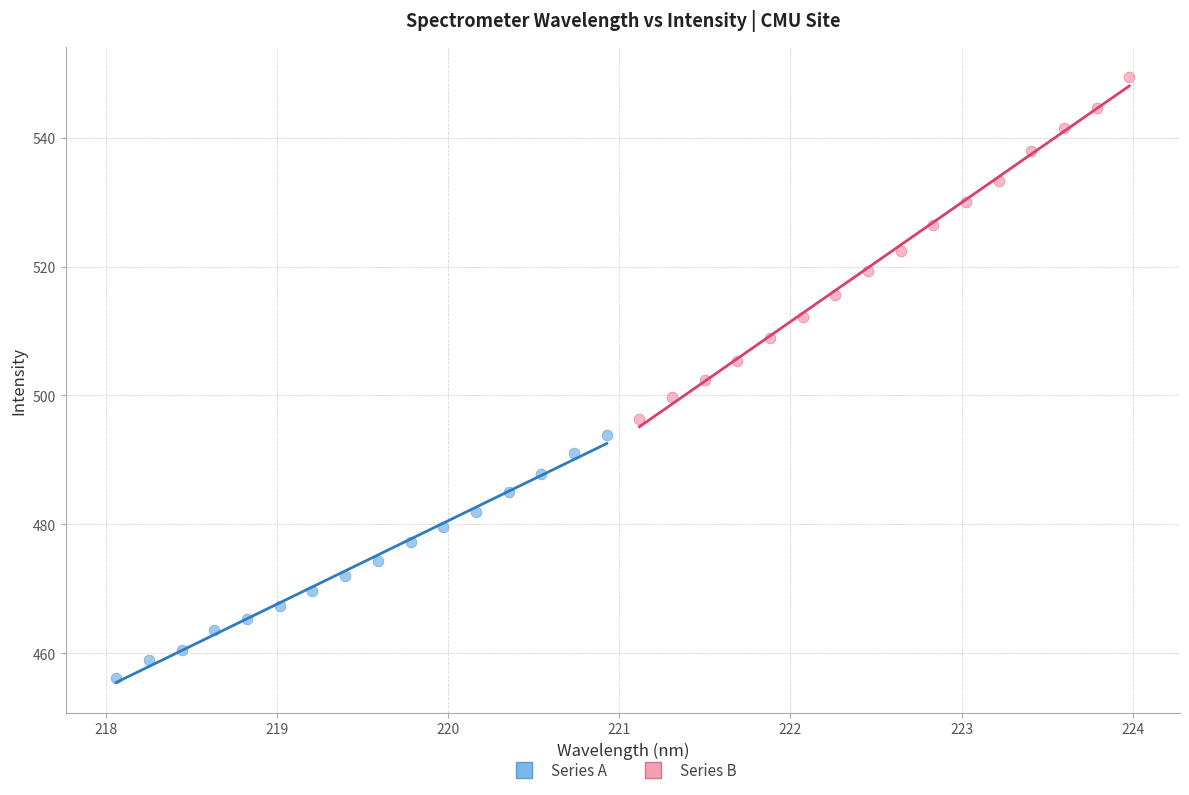

Which series has the largest Y range (max minus min)?

Series B